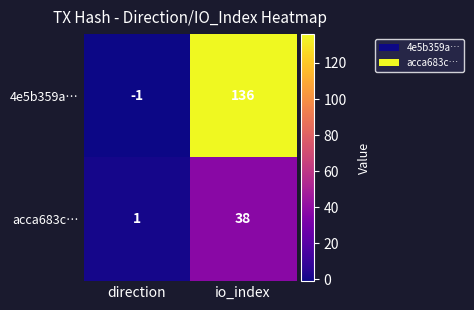

What is the sum of the 4e5b359a… values at direction and io_index?

135